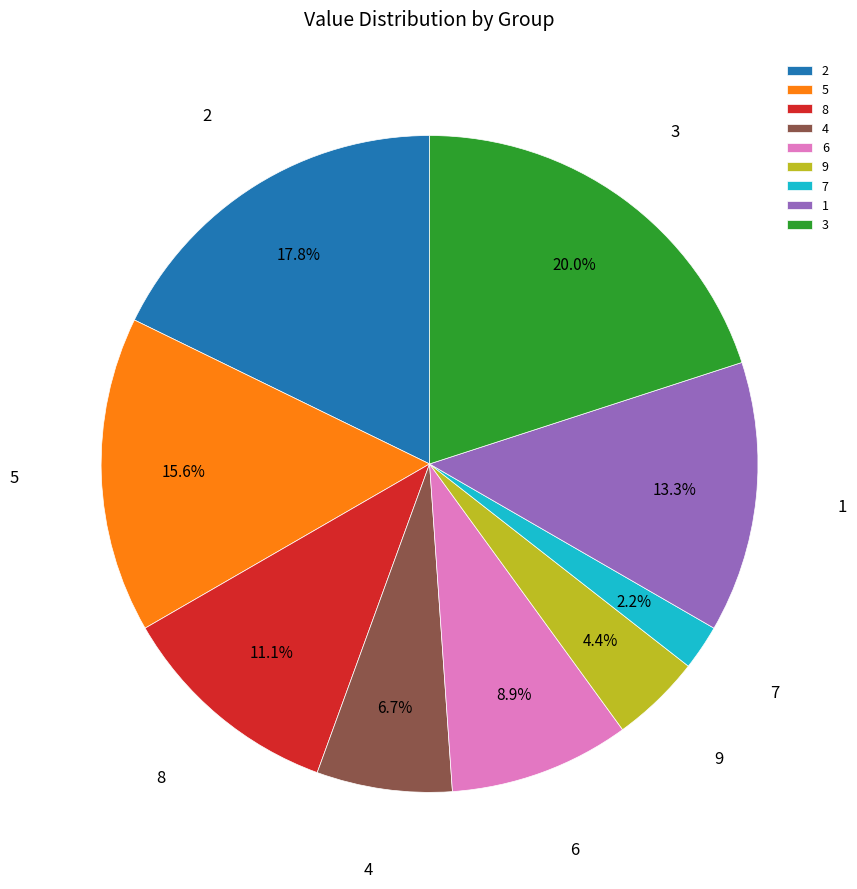

To the nearest percent, what is the difference between the 4 and 9 slice percentages?

2%